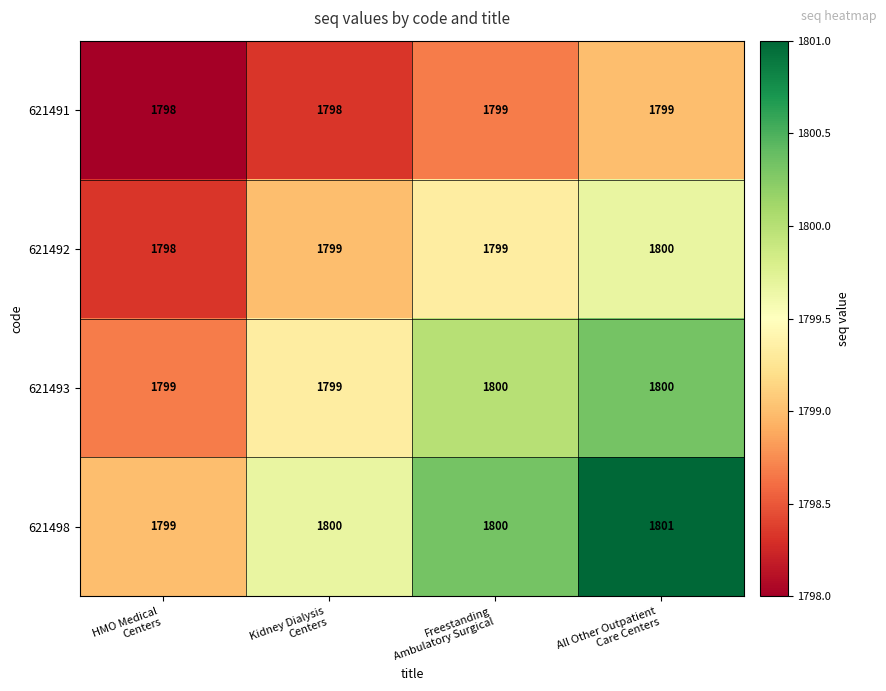

What is the average value of the 621492 series?

1799